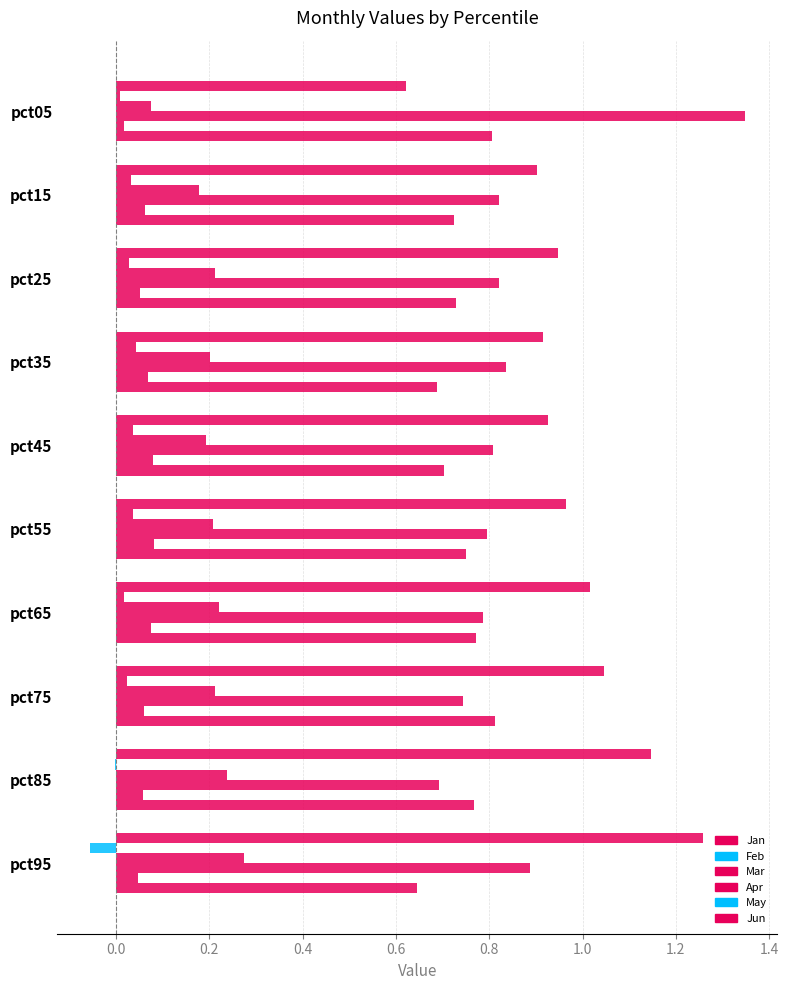

How many categories are shown in the chart?

10